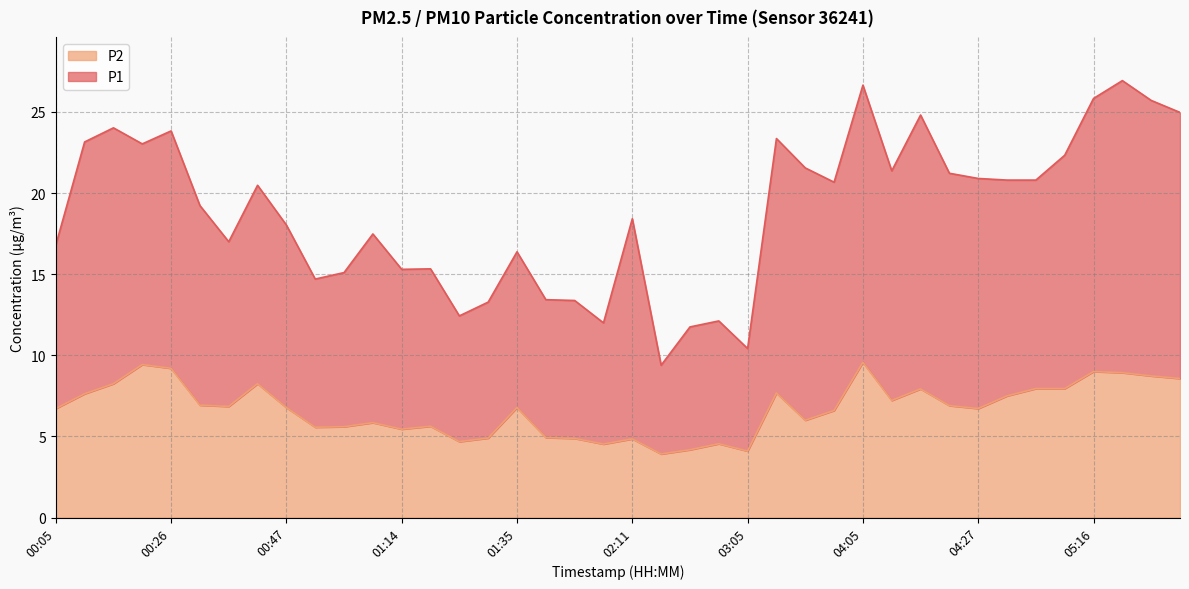

True or false: P1 and P2 cross at least once.

False